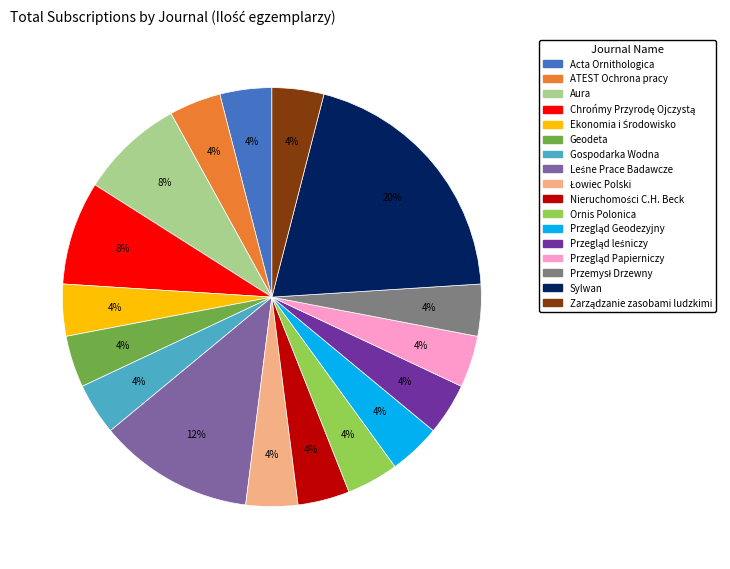

To the nearest percent, what is the average slice percentage?

6%